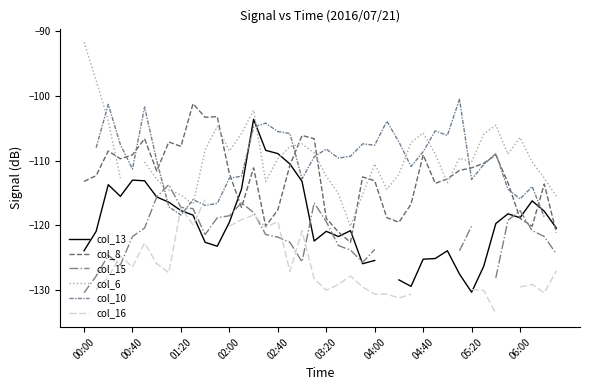

Which series changed the most between 21 and 27?

col_6